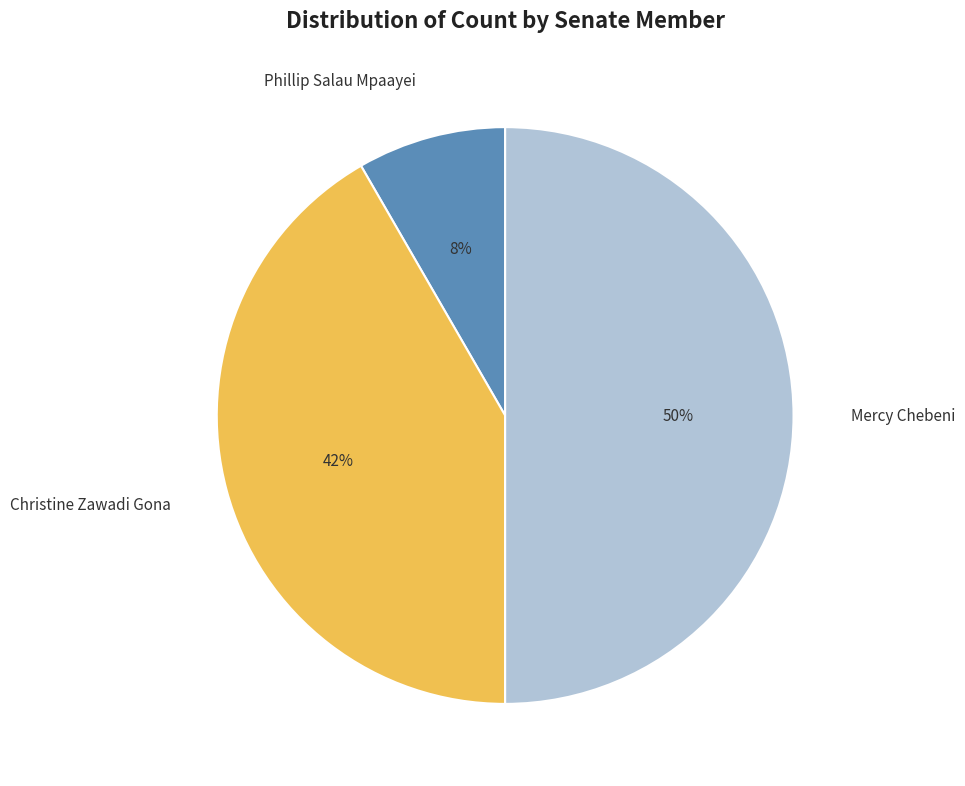

Between Mercy Chebeni and Christine Zawadi Gona, which is larger?

Mercy Chebeni